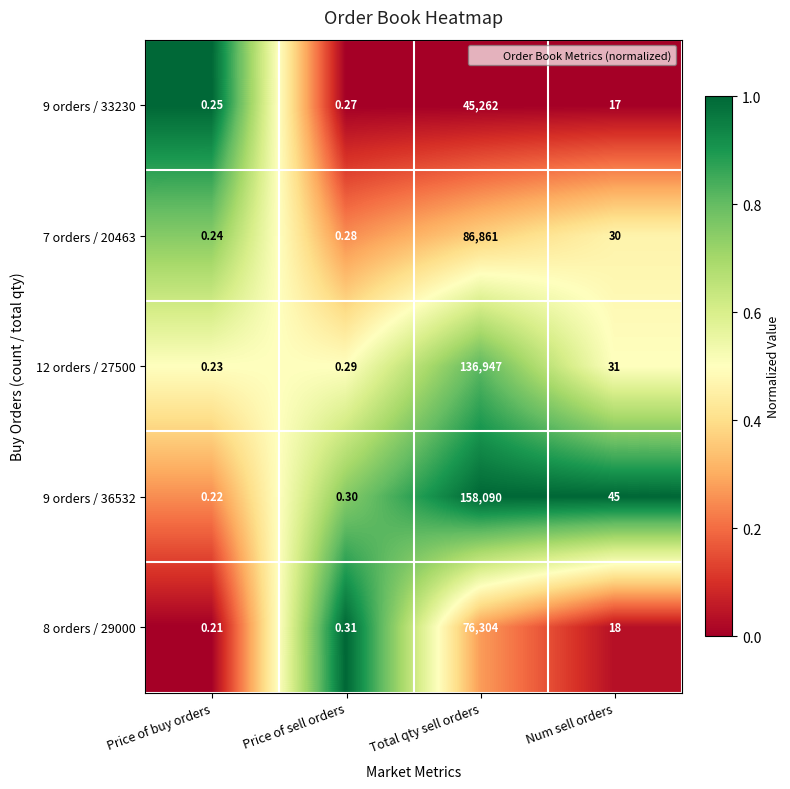

Where is 8 orders / 29000 nearest to the value 38152?

Num sell orders